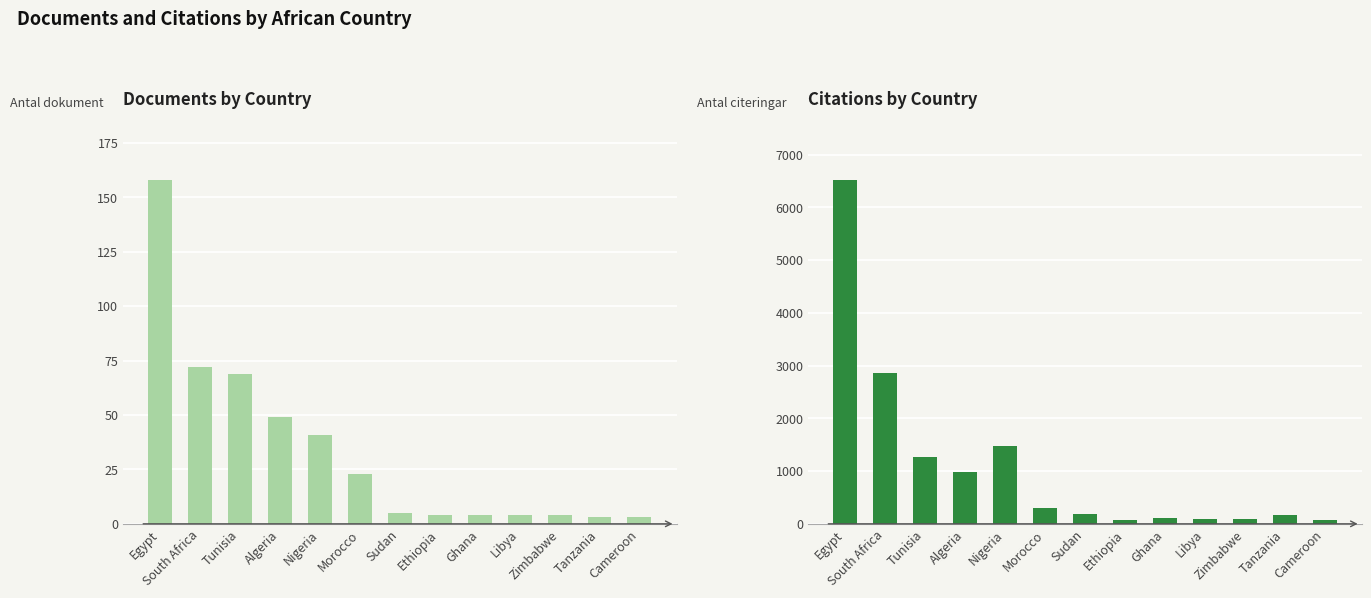

Is it true that Citations equals 87 at Libya?

True